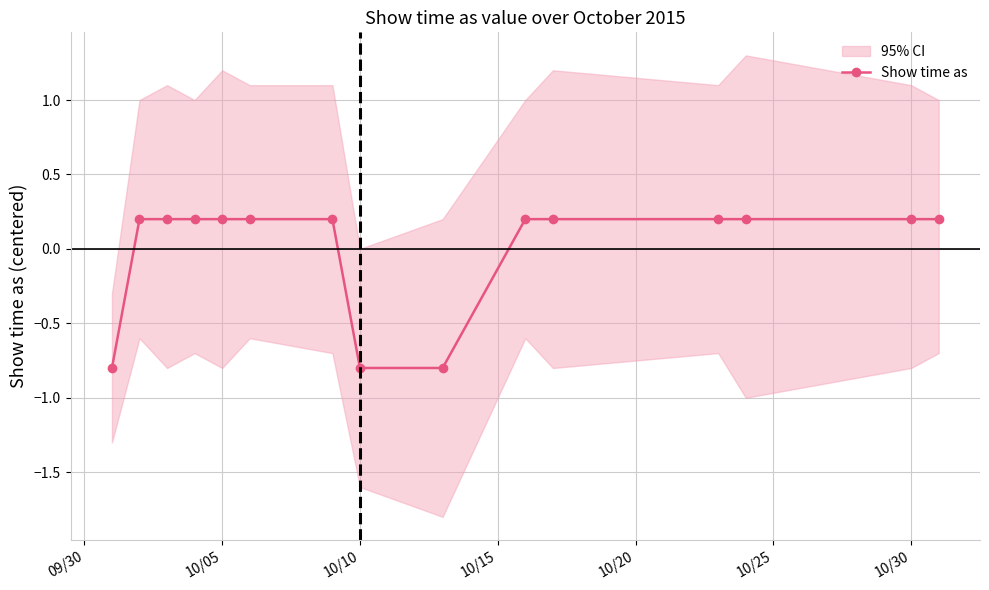

What is the difference between the maximum and second lowest values?

1.0